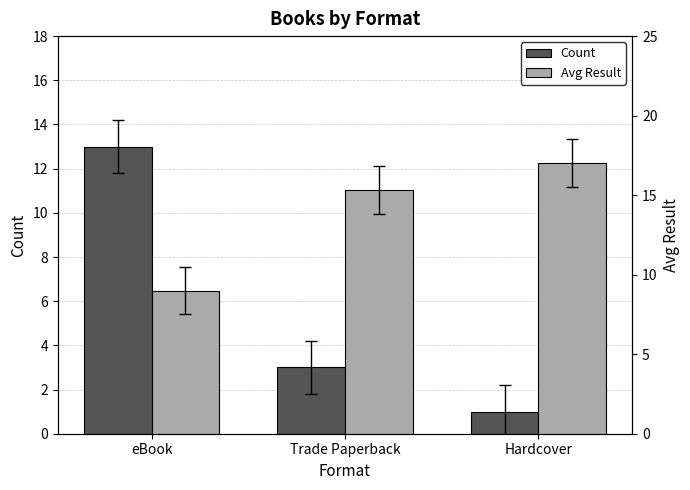

How many bars are there in each group?

2